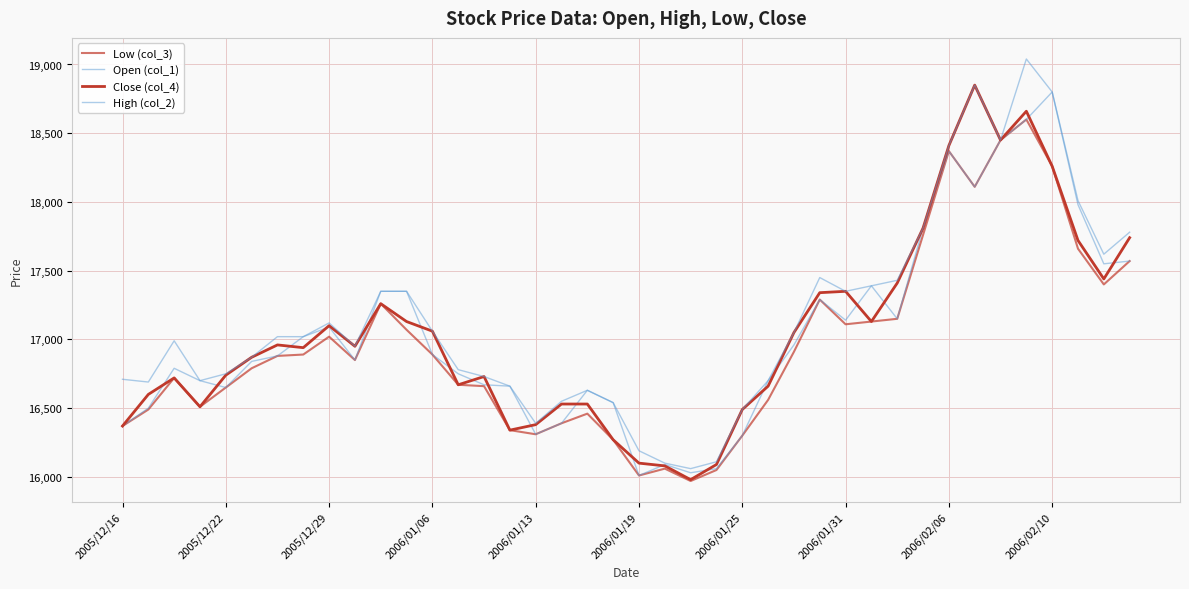

How many lines are shown in the chart?

4